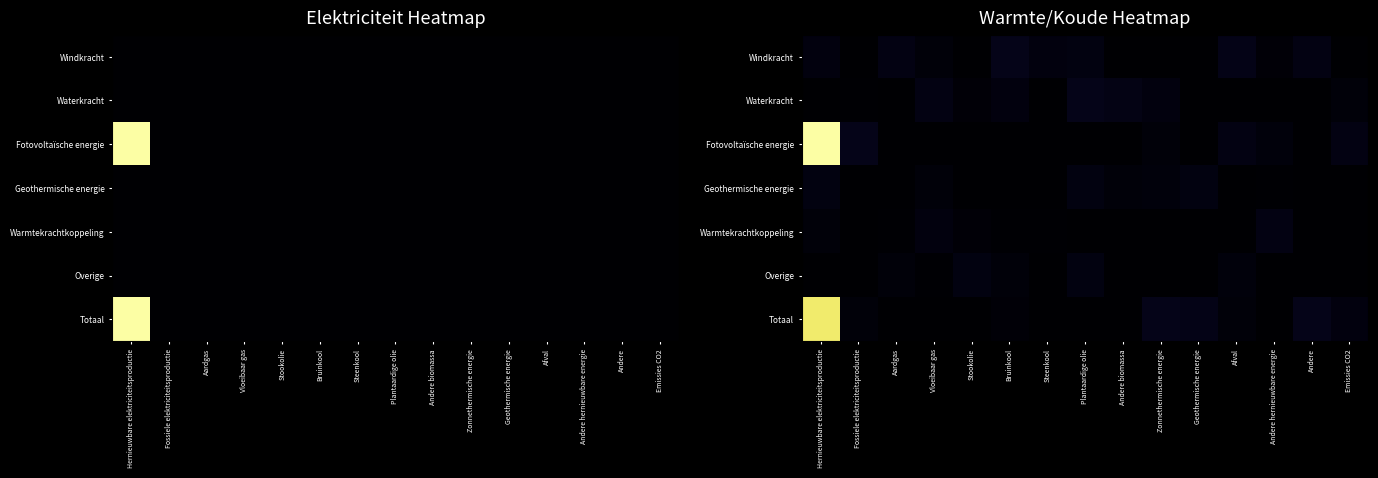

What is the spread (max minus min) of values at Emissies CO2?

507.2